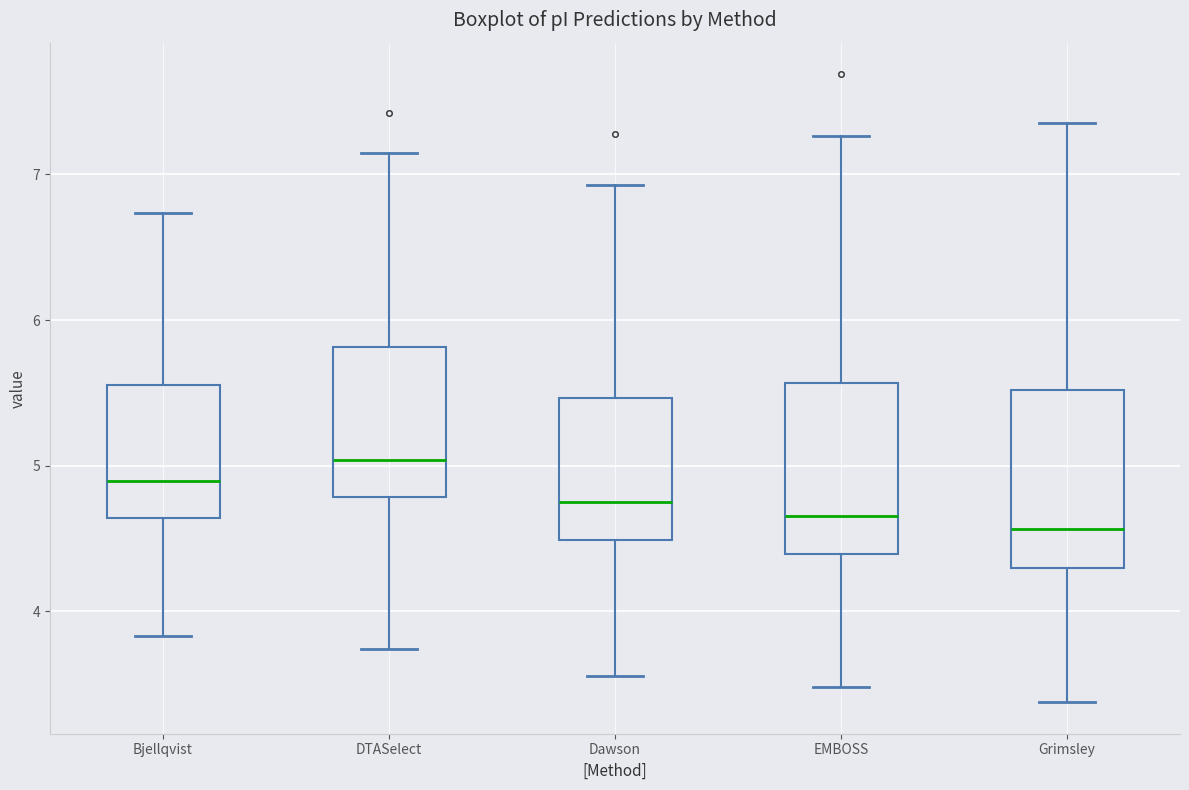

Reading left to right, read every box against the y-axis: the position of its median line, the range the box covers, and the ends of its whiskers. The values are not printed on the chart, so give them approximately, as read against the axis.

Bjellqvist: median 4.9, box 4.6 to 5.6, whiskers 3.8 to 6.7
DTASelect: median 5.0, box 4.8 to 5.8, whiskers 3.7 to 7.1
Dawson: median 4.7, box 4.5 to 5.5, whiskers 3.6 to 6.9
EMBOSS: median 4.7, box 4.4 to 5.6, whiskers 3.5 to 7.3
Grimsley: median 4.6, box 4.3 to 5.5, whiskers 3.4 to 7.4